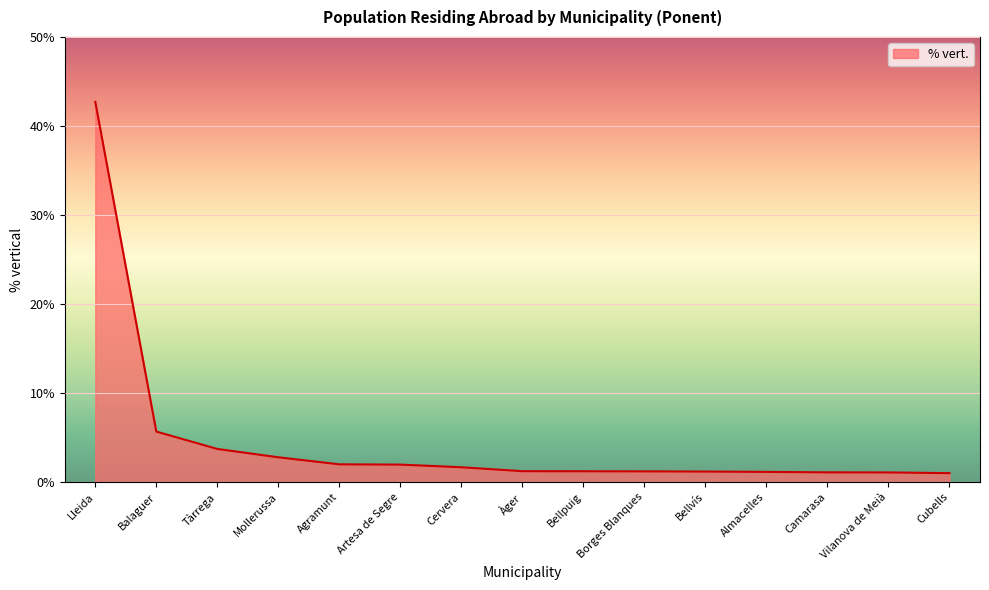

At which category does the chart reach its peak across all series?

Lleida